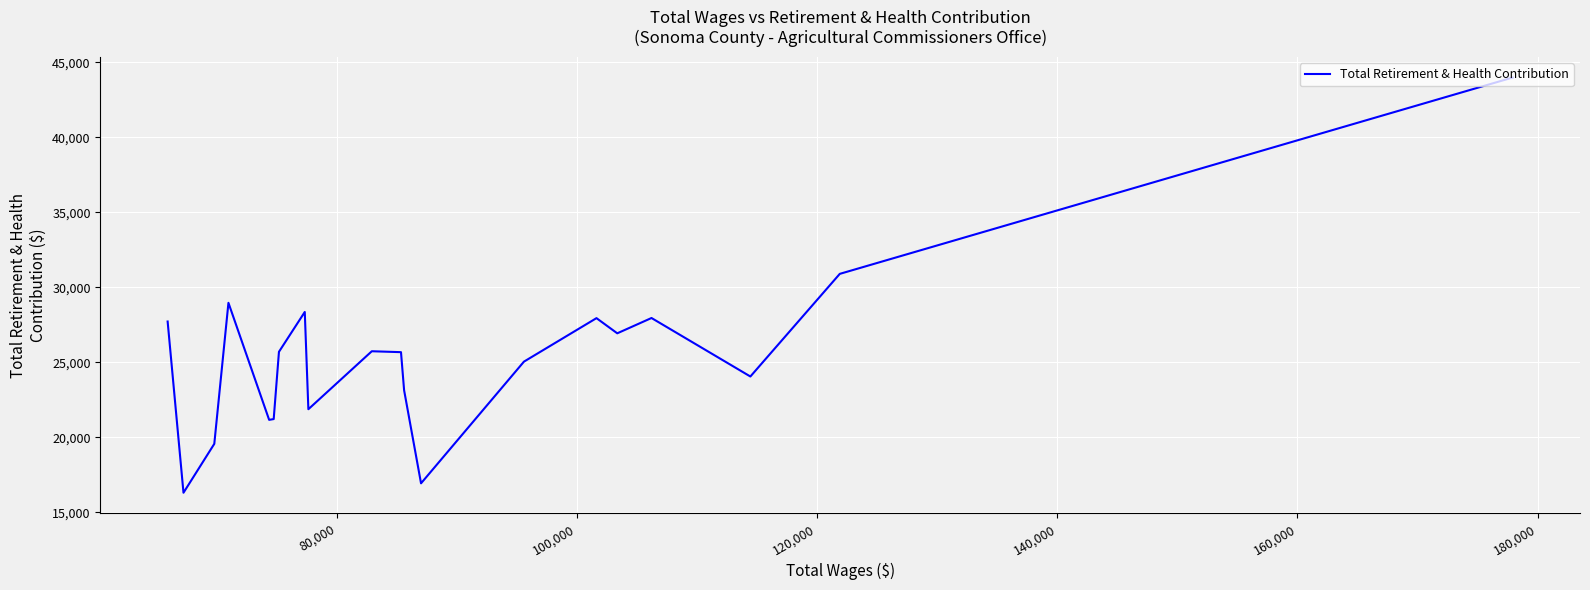

How many points are lower than both their immediate neighbors (excluding endpoints)?

6